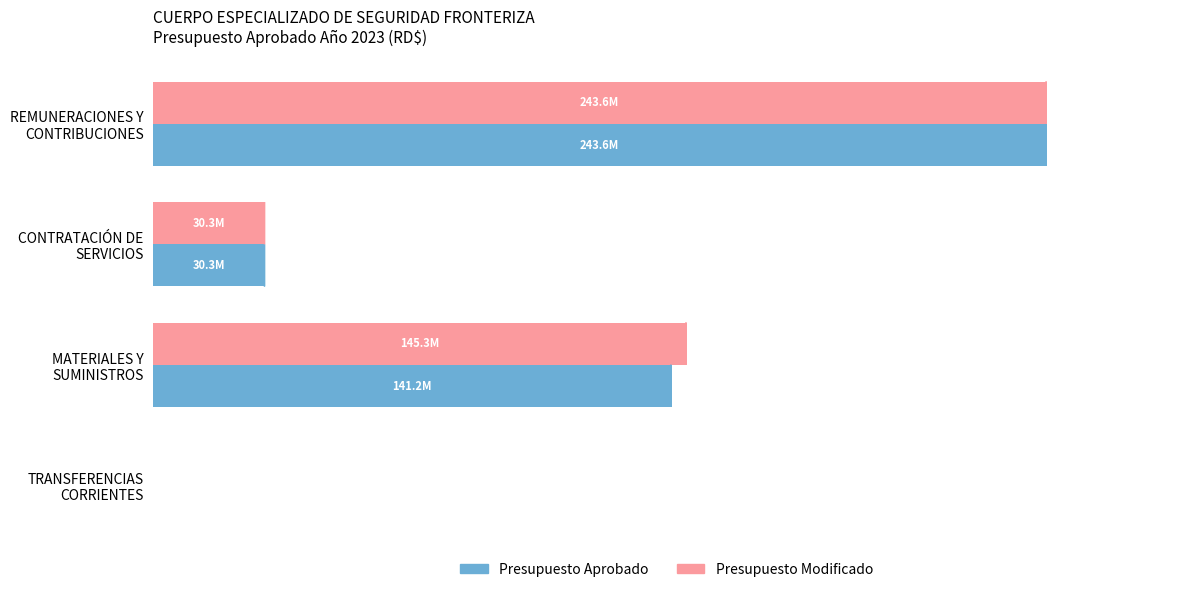

What are all the series names shown in the legend?

Presupuesto Aprobado, Presupuesto Modificado